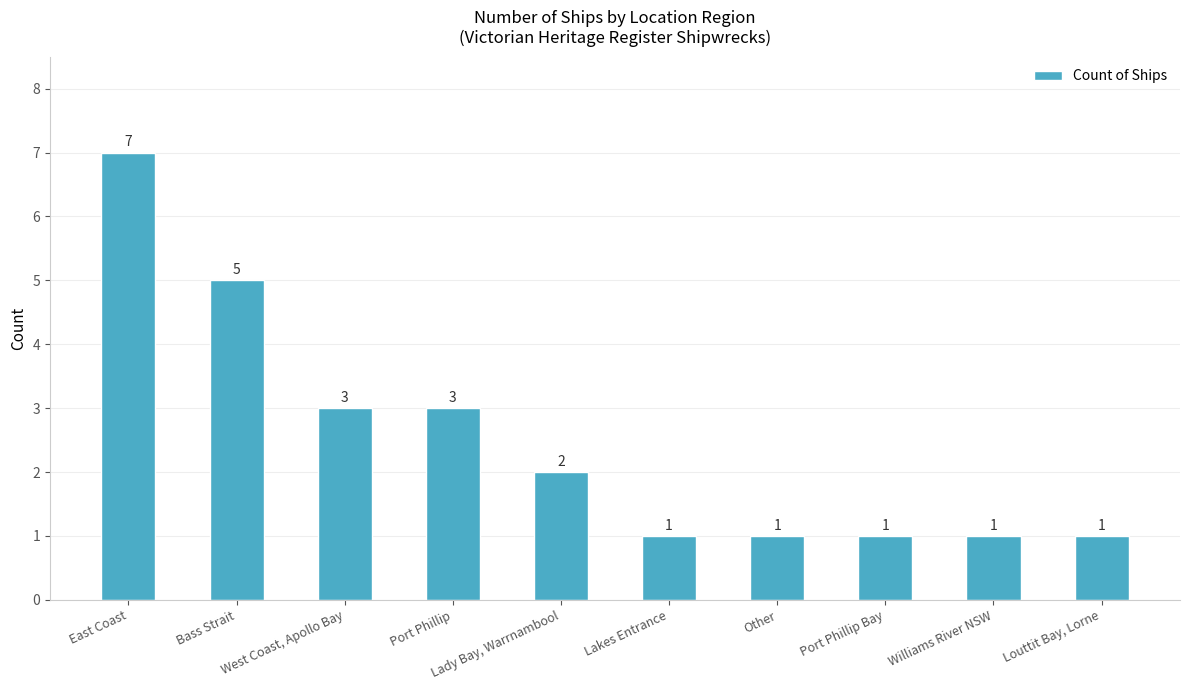

Count the values in the range 1 to 3.

8